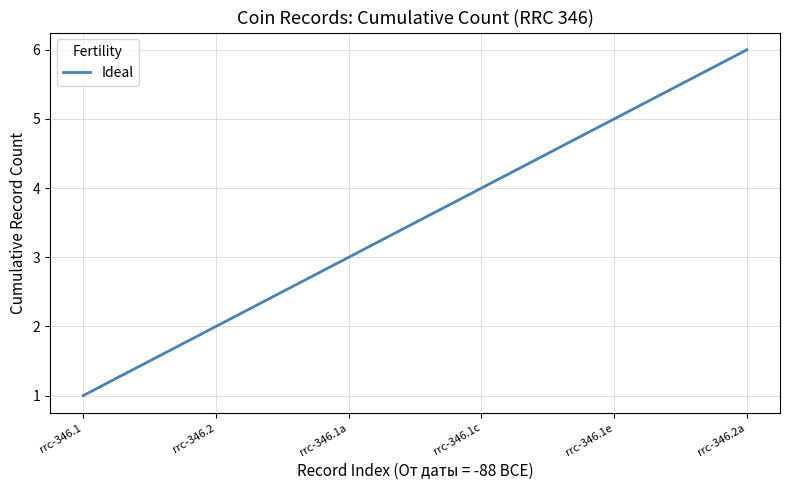

List the labels in order of value, largest first.

rrc-346.2a, rrc-346.1e, rrc-346.1c, rrc-346.1a, rrc-346.2, rrc-346.1